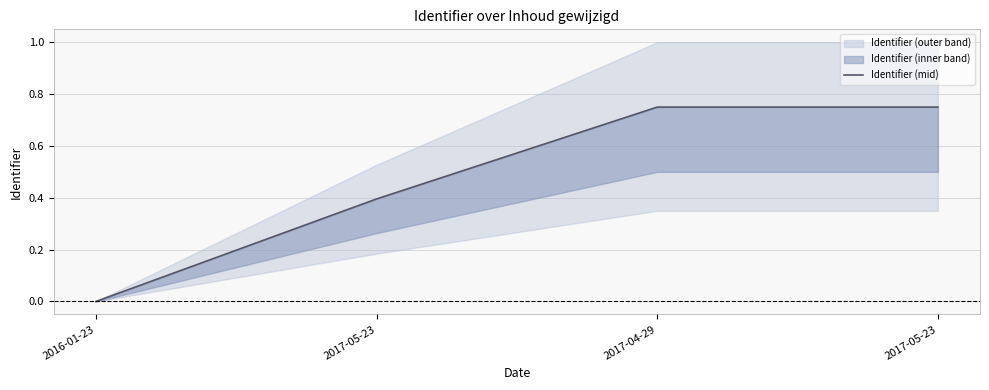

The value at 2017-05-23 is 0.2. True or false?

False